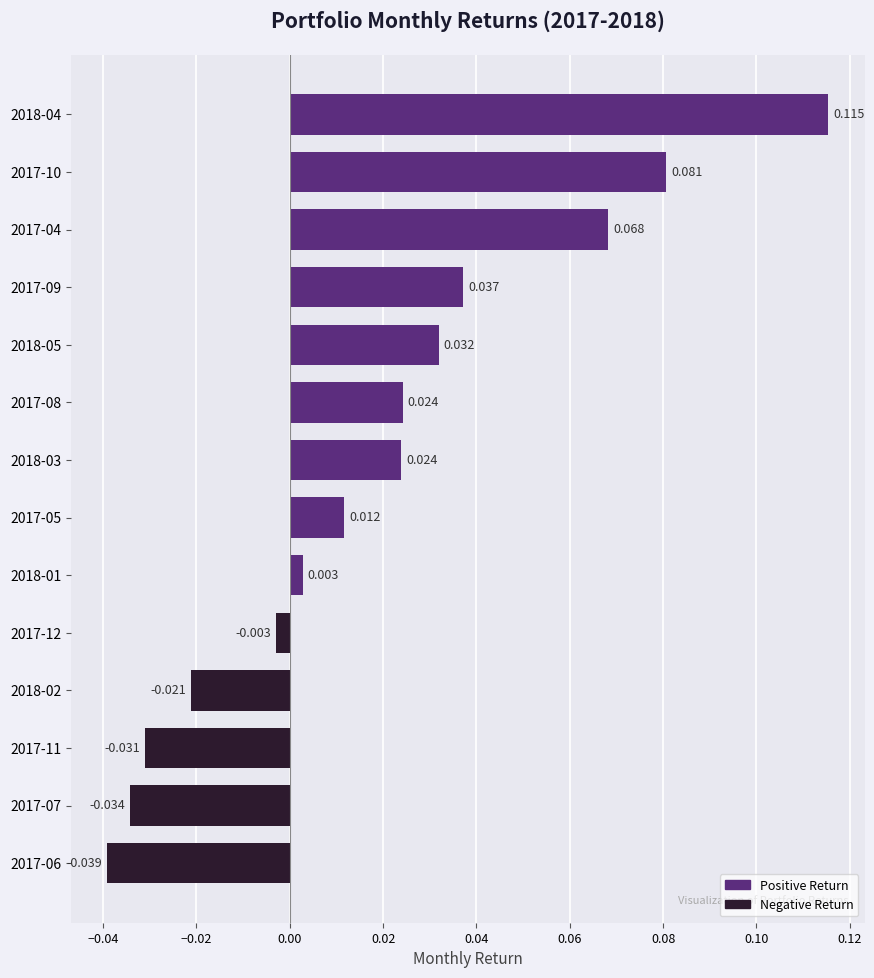

Does the chart contain any negative values?

Yes